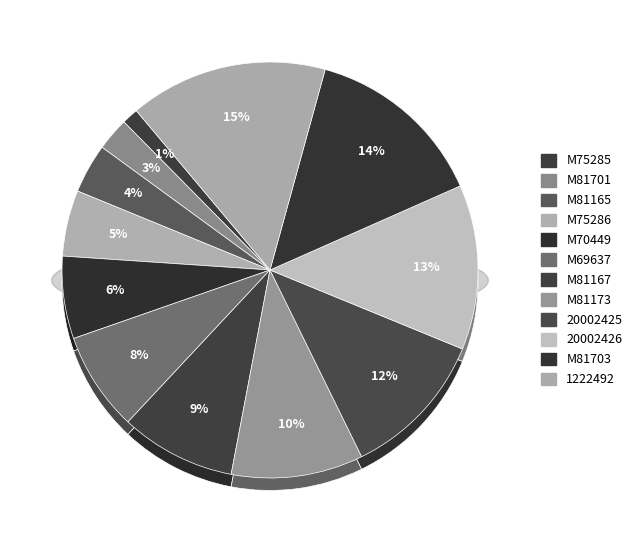

What is the smallest slice in the pie chart?

M75285